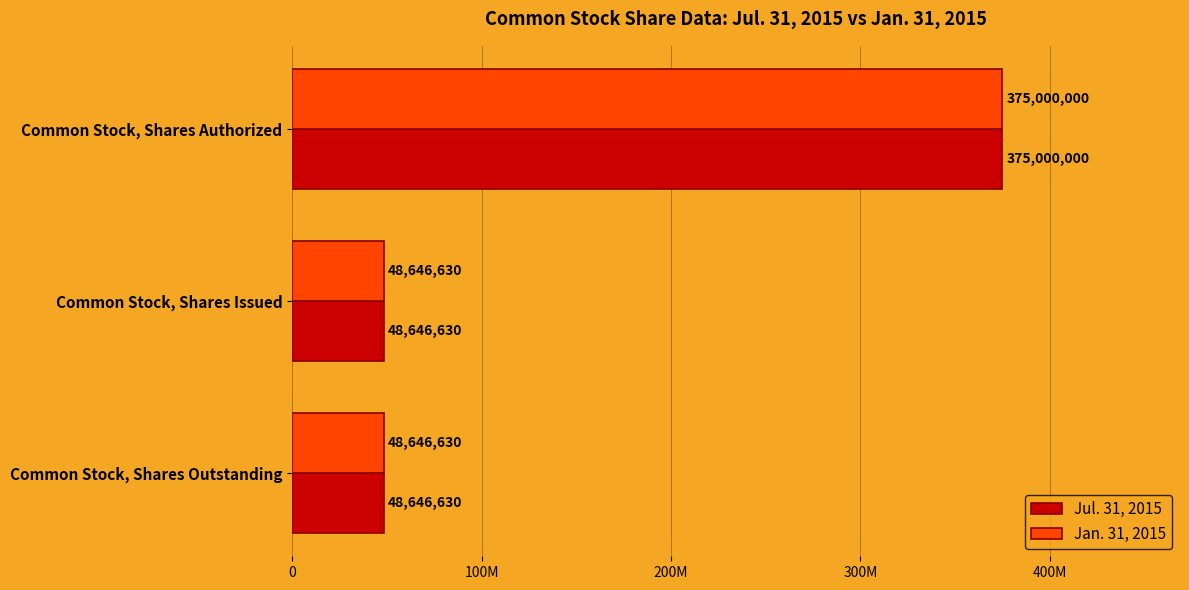

What is the difference between the maximum and minimum values in the Jul. 31, 2015 series?

326353370